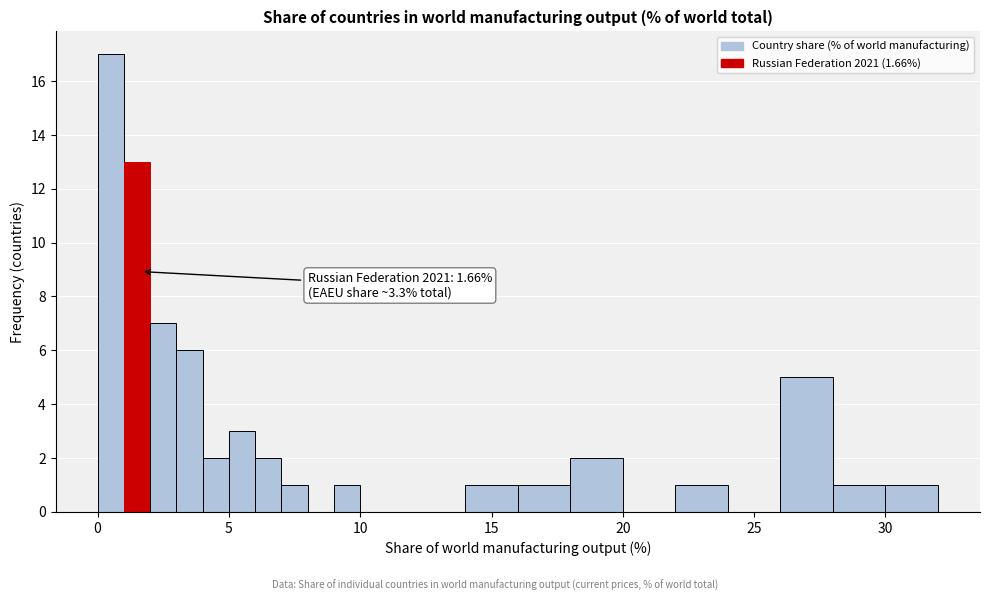

Read against the x-axis, roughly where is the centre of the tallest bar?

0.5